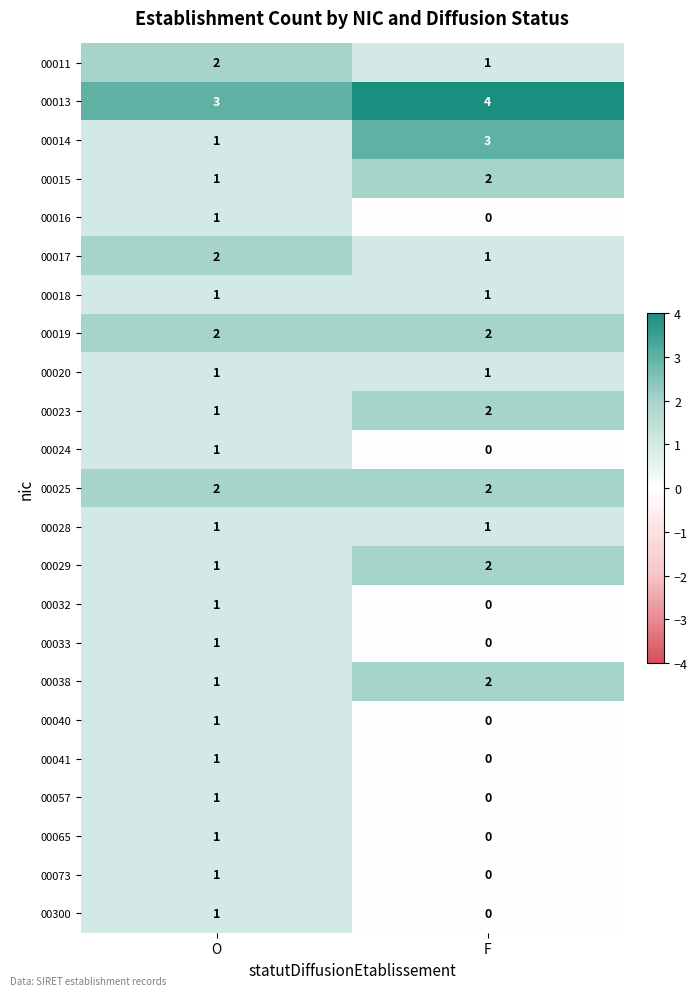

What is the greatest value displayed?

4